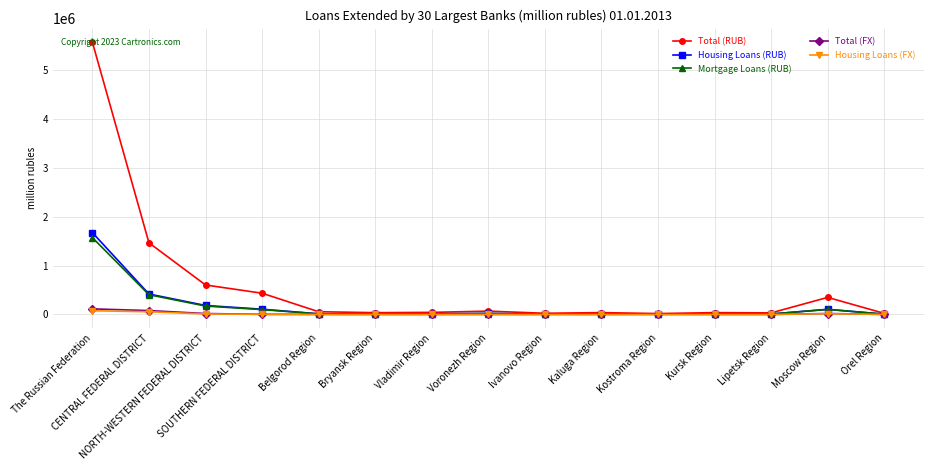

How many lines are shown in the chart?

5